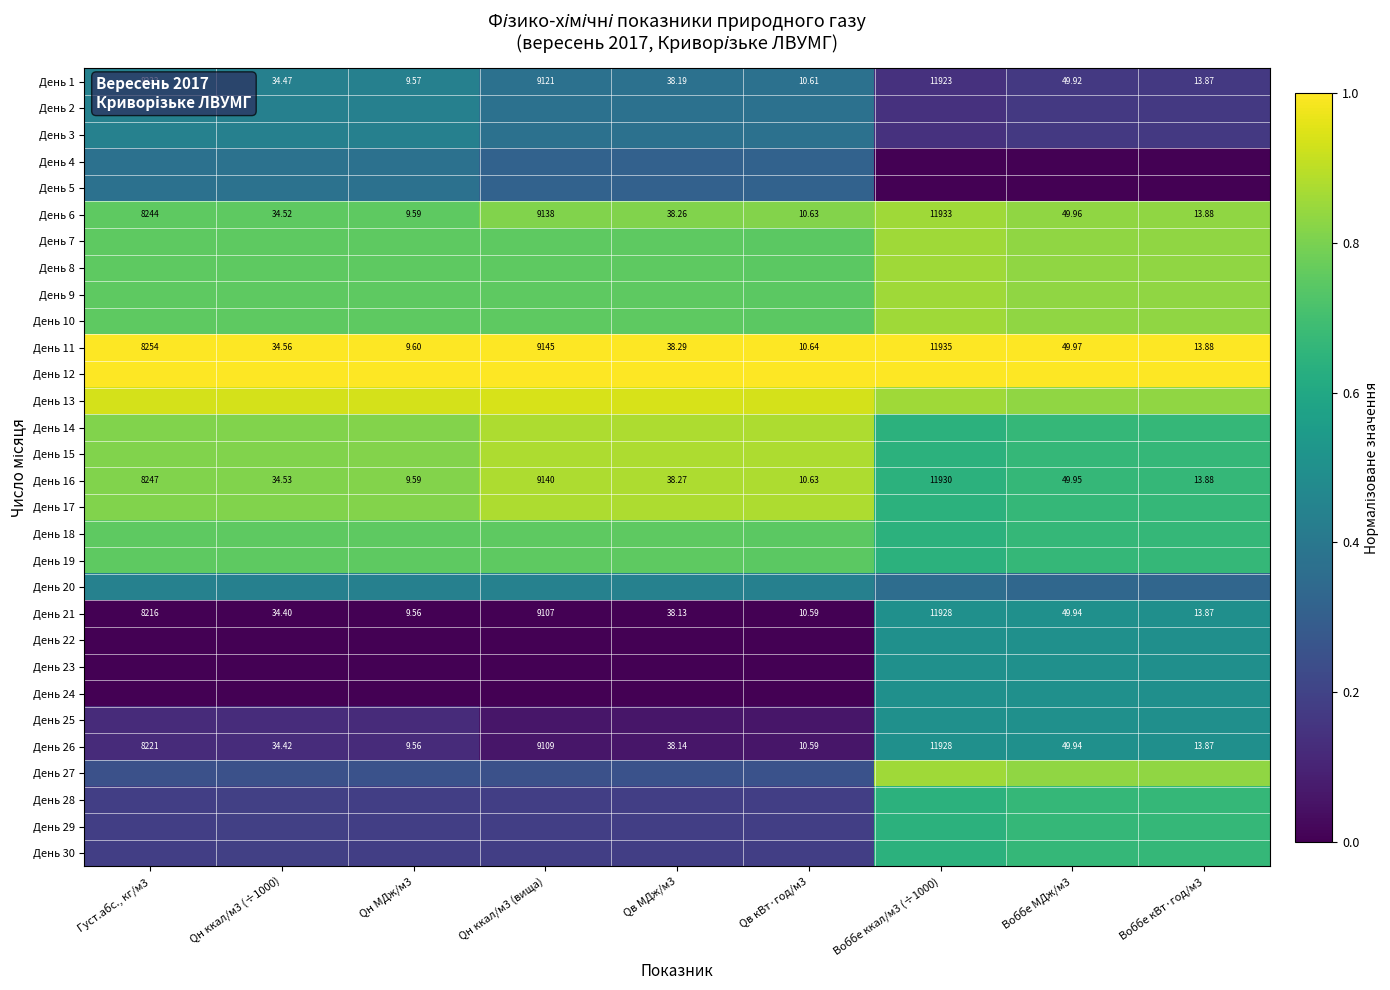

At which label does День 6 reach its peak?

Воббе ккал/м3 (÷1000)